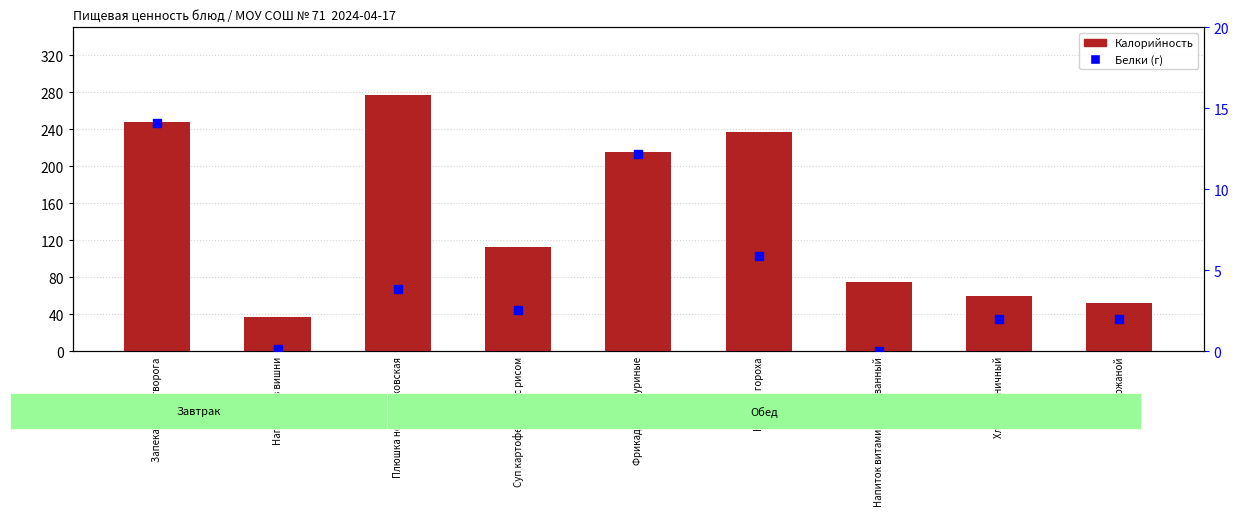

What are all the series names shown in the legend?

Калорийность, Белки